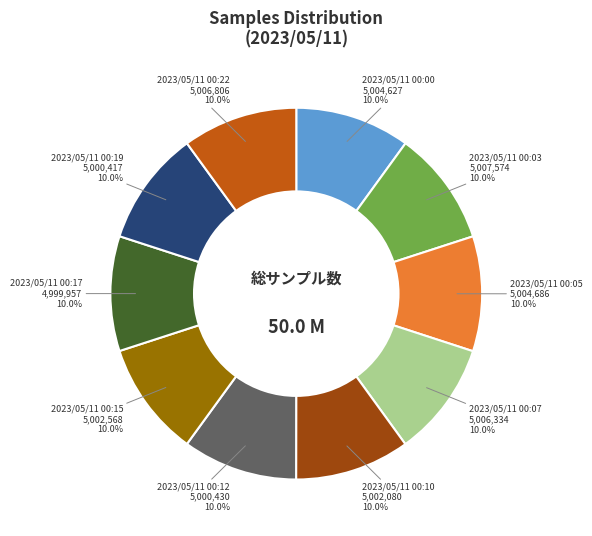

Approximately how many times larger is the value at 2023/05/11 00:05 compared to 2023/05/11 00:00?

1.0